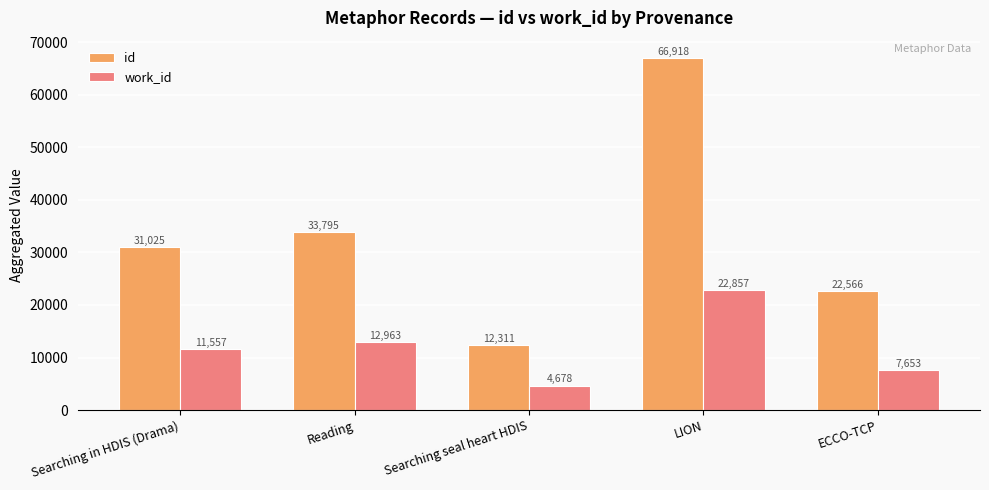

Reading left to right, list all the values displayed in this chart.

id: 31025	33795	12311	66918	22566
work_id: 11557	12963	4678	22857	7653